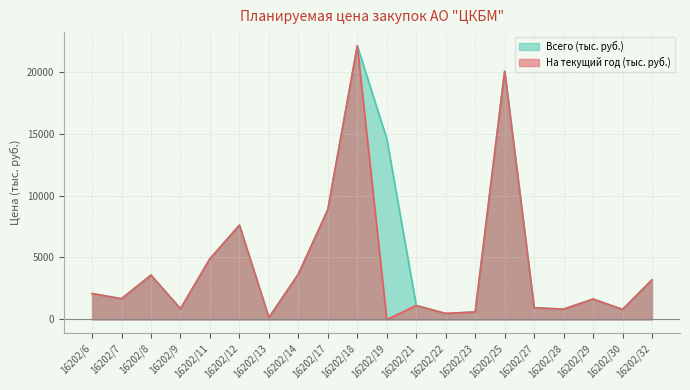

Reading left to right, transcribe all the data shown in this chart.

Всего (тыс. руб.): 16202/6=2091.4	16202/7=1674.3	16202/8=3577.0	16202/9=865.2	16202/11=4902.6	16202/12=7610.2	16202/13=153.8	16202/14=3659.6	16202/17=8866.0	16202/18=22078.8	16202/19=14585.2	16202/21=1125.1	16202/22=485.2	16202/23=604.0	16202/25=20028.7	16202/27=947.0	16202/28=833.3	16202/29=1648.8	16202/30=811.9	16202/32=3200.0
На текущий год (тыс. руб.): 16202/6=2091.4	16202/7=1674.3	16202/8=3577.0	16202/9=865.2	16202/11=4902.6	16202/12=7610.2	16202/13=153.8	16202/14=3659.6	16202/17=8866.0	16202/18=22078.8	16202/19=0.0	16202/21=1125.1	16202/22=485.2	16202/23=604.0	16202/25=20028.7	16202/27=947.0	16202/28=833.3	16202/29=1648.8	16202/30=811.9	16202/32=3200.0